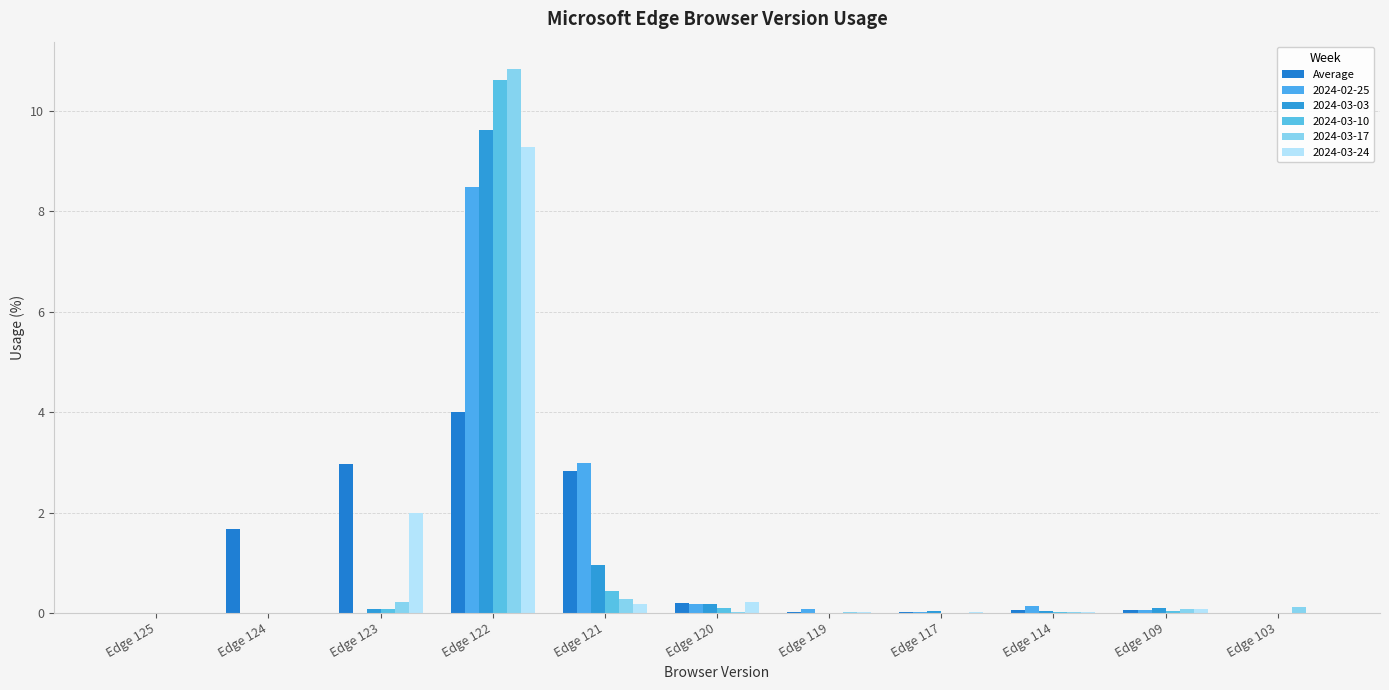

Reading left to right, list all the values displayed in this chart.

Edge 125=0.0	Edge 124=1.7	Edge 123=3.0	Edge 122=4.0	Edge 121=2.8	Edge 120=0.2	Edge 119=0.0	Edge 117=0.0	Edge 114=0.1	Edge 109=0.1	Edge 103=0.0